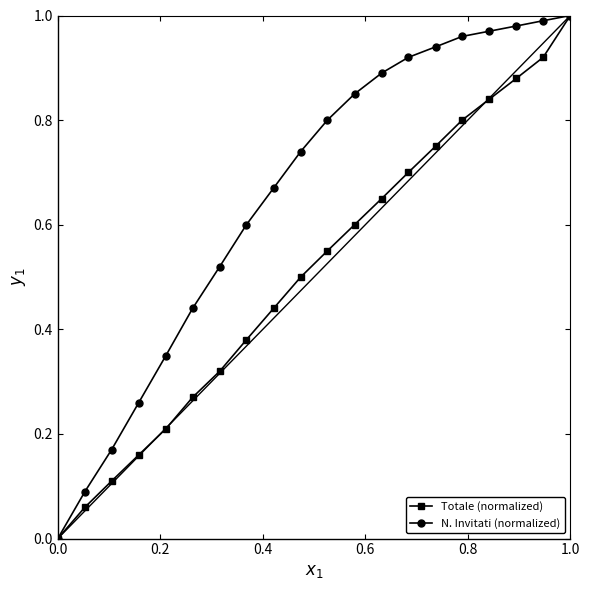

True or false: Totale (normalized) has more than 1 interior local peaks.

False